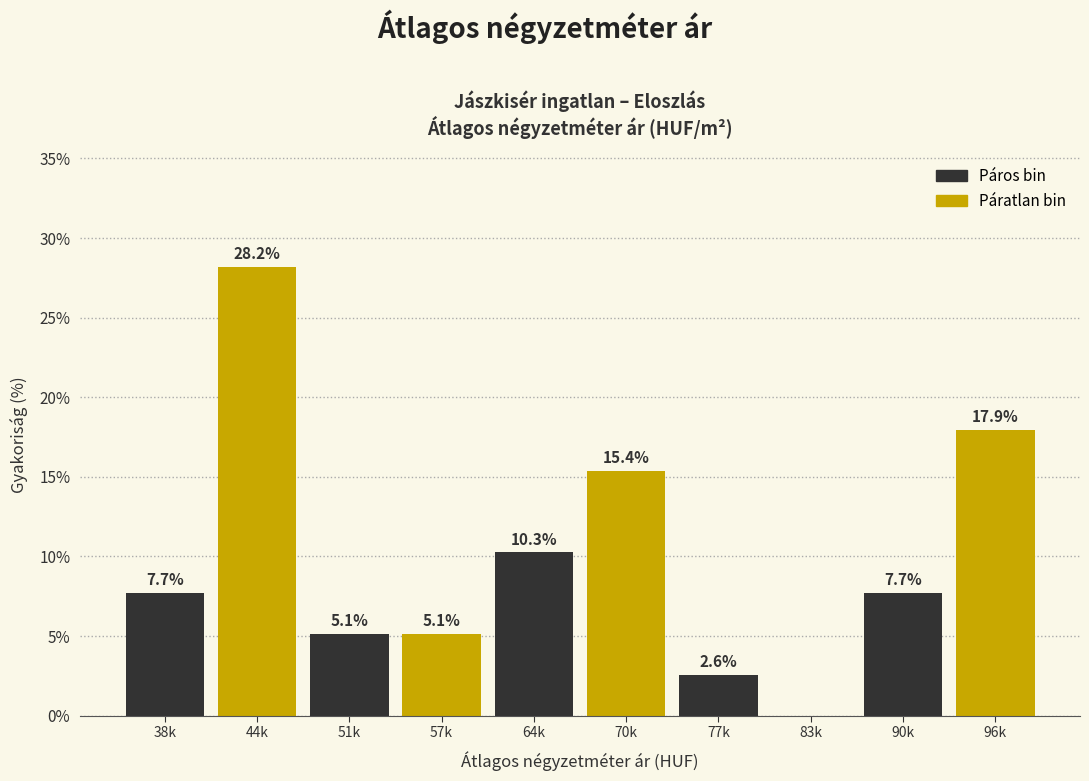

Reading left to right, transcribe all the data shown in this chart.

38k=7.7	44k=28.2	51k=5.1	57k=5.1	64k=10.3	70k=15.4	77k=2.6	83k=0.0	90k=7.7	96k=17.9